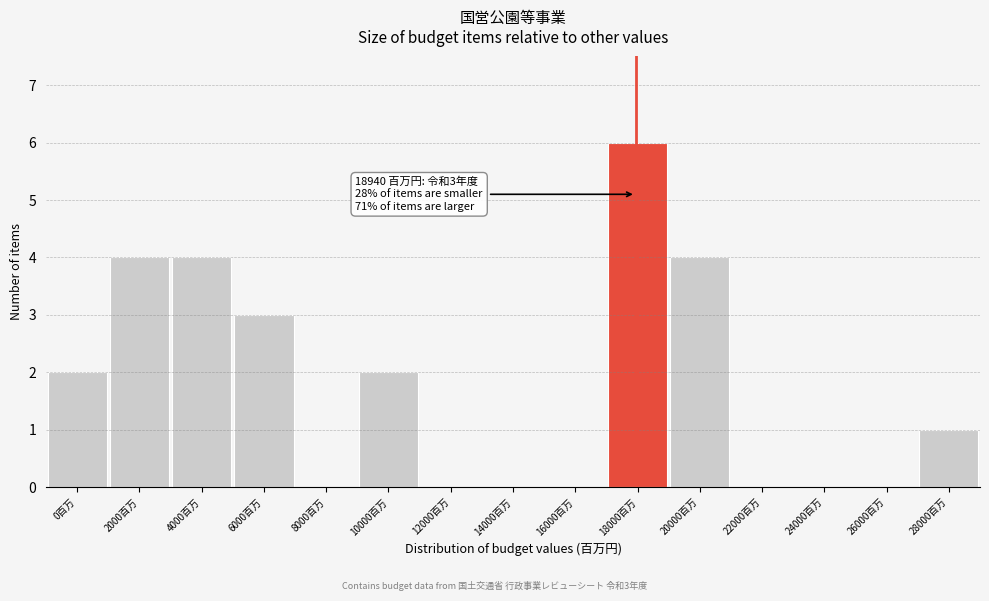

Reading right to left, extract all data points from this chart.

28000百万=1	26000百万=0	24000百万=0	22000百万=0	20000百万=4	18000百万=6	16000百万=0	14000百万=0	12000百万=0	10000百万=2	8000百万=0	6000百万=3	4000百万=4	2000百万=4	0百万=2